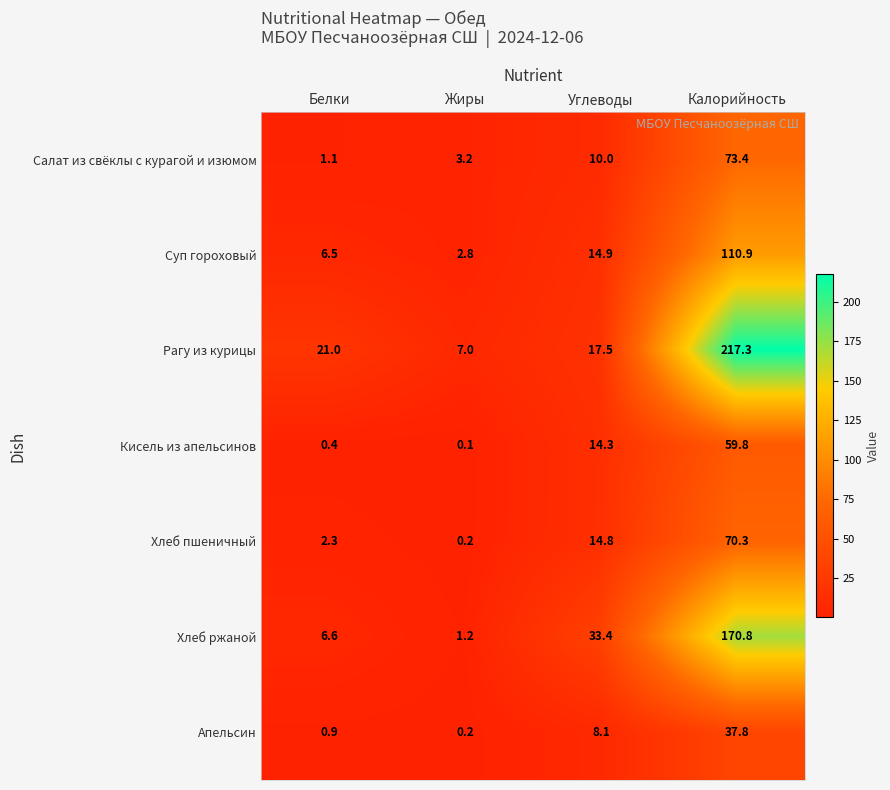

List the series in order of their peak value, lowest first.

Апельсин, Кисель из апельсинов, Хлеб пшеничный, Салат из свёклы с курагой и изюмом, Суп гороховый, Хлеб ржаной, Рагу из курицы